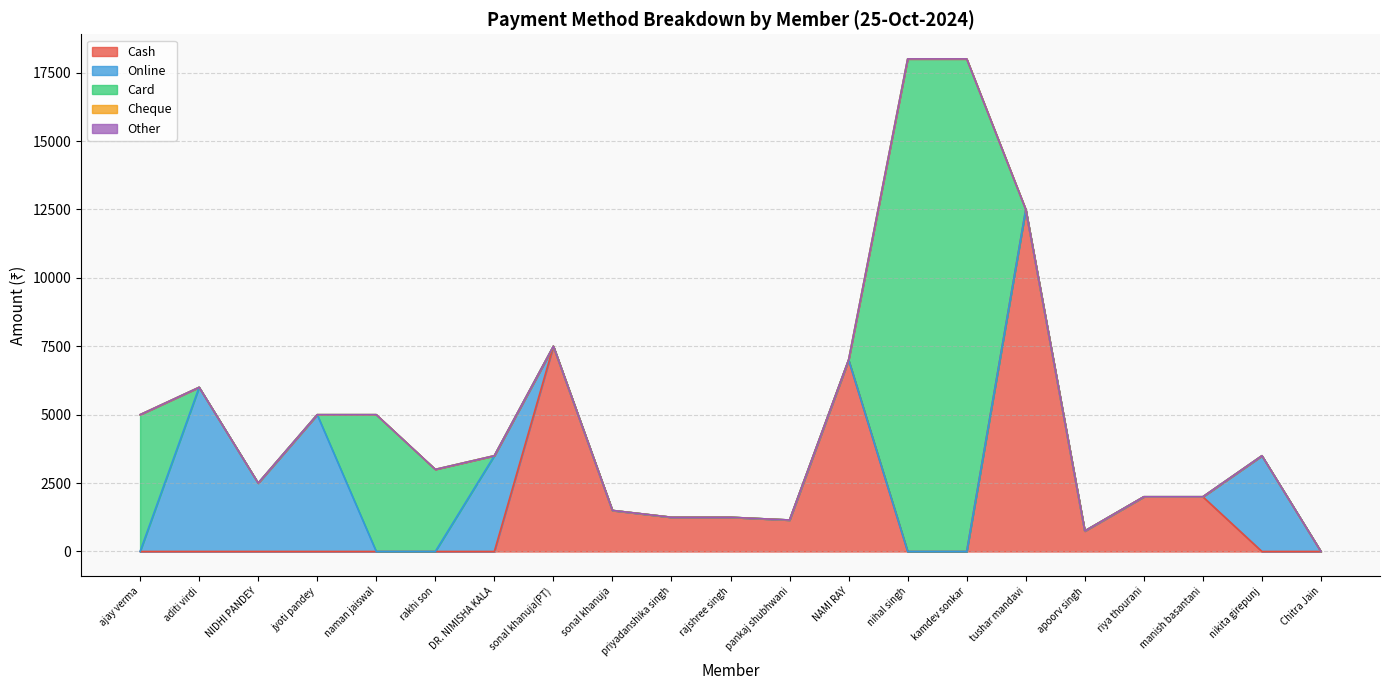

List the labels in order of Other value, smallest first.

ajay verma, aditi virdi, NIDHI PANDEY, jyoti pandey, naman jaiswal, rakhi son, DR. NIMISHA KALA, sonal khanuja(PT), sonal khanuja, priyadanshika singh, rajshree singh, pankaj shubhwani, NAMI RAY, nihal singh, kamdev sonkar, tushar mandavi, apoorv singh, riya thourani, manish basantani, nikita girepunj, Chitra Jain